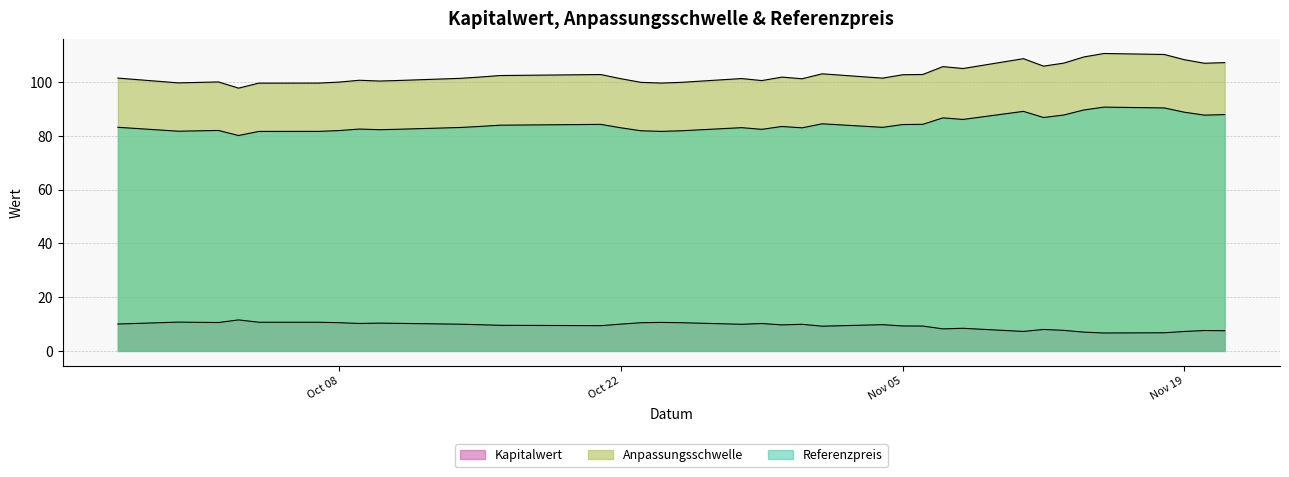

True or false: Anpassungsschwelle and Referenzpreis cross at least once.

False